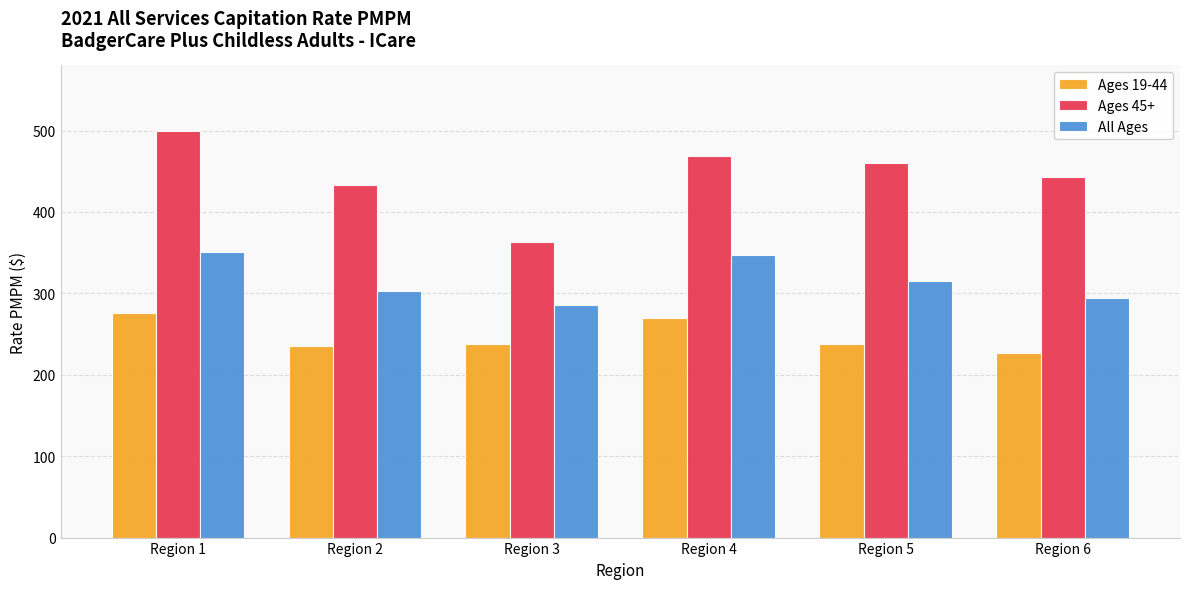

What is the minimum value shown in the chart?

226.1